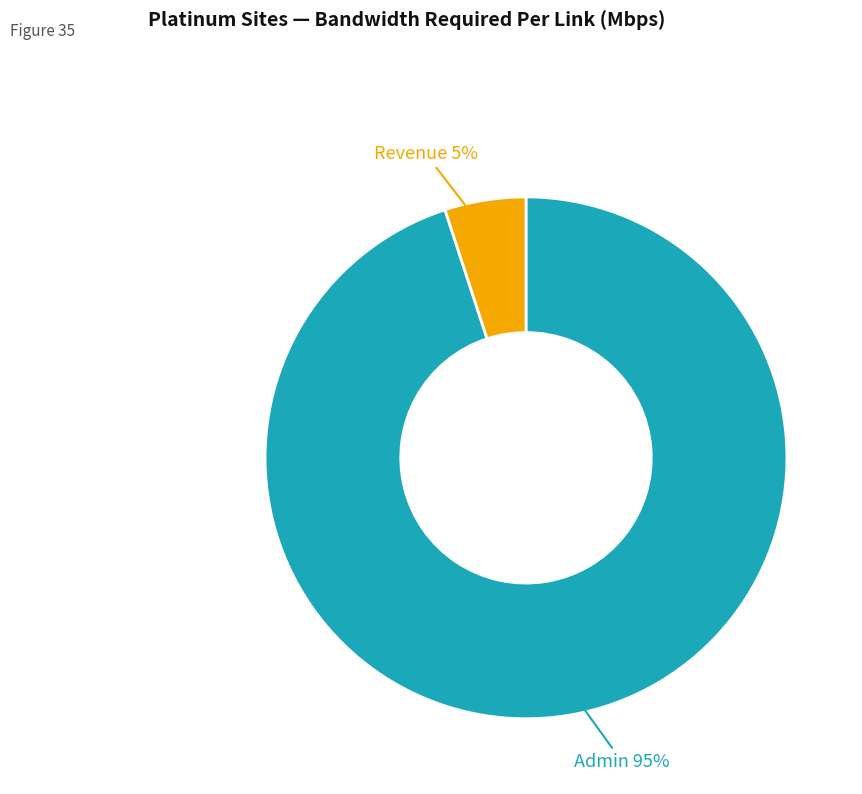

Is there any slice that represents more than half of the pie?

Yes